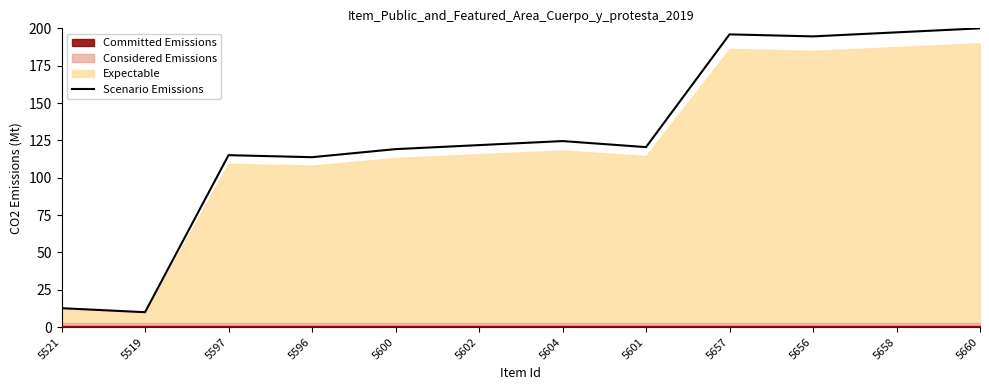

Reading left to right, transcribe all the data shown in this chart.

5521=12.7	5519=10.0	5597=115.1	5596=113.8	5600=119.1	5602=121.8	5604=124.5	5601=120.5	5657=196.0	5656=194.6	5658=197.3	5660=200.0